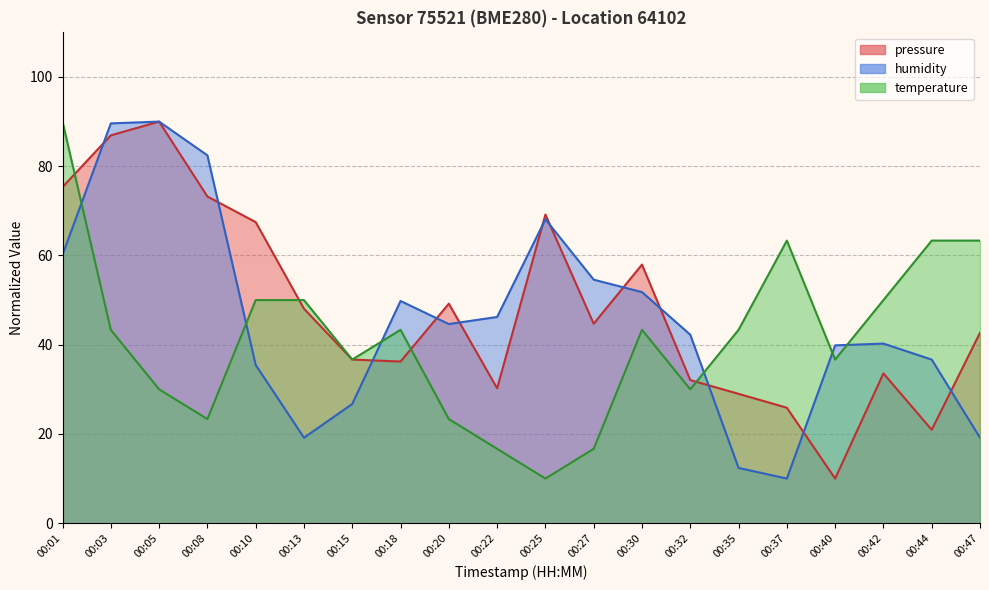

At which category is the sum across all series the highest?

00:01